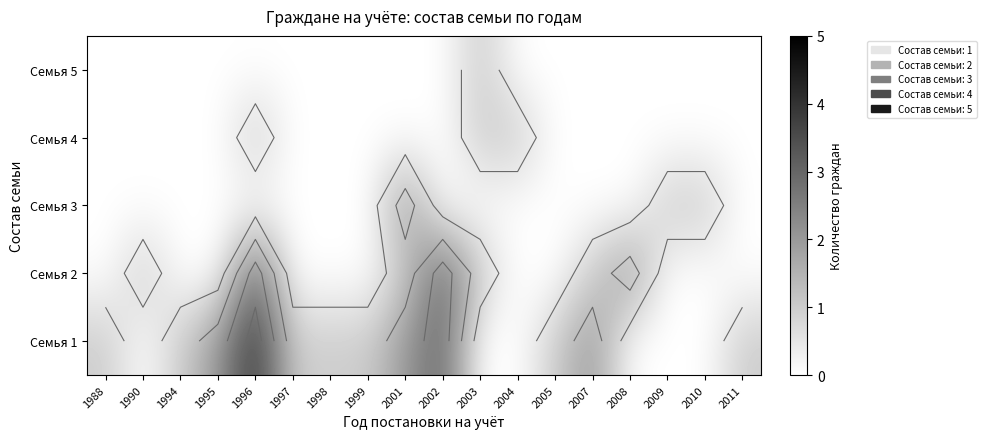

What is the highest value of the Семья 1 series?

4